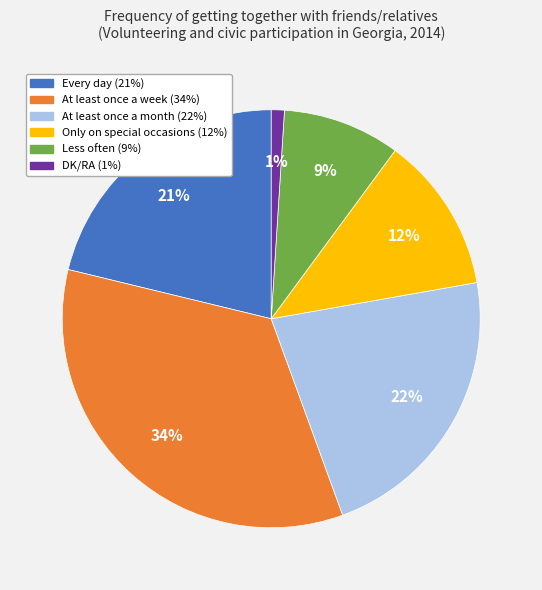

Is there a majority slice in this chart?

No